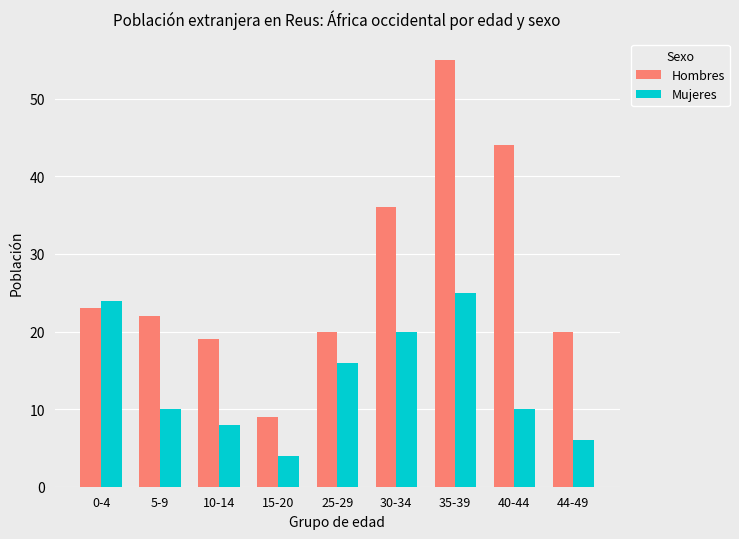

Reading left to right, extract all data points from this chart.

Hombres: 0-4=23	5-9=22	10-14=19	15-20=9	25-29=20	30-34=36	35-39=55	40-44=44	44-49=20
Mujeres: 0-4=24	5-9=10	10-14=8	15-20=4	25-29=16	30-34=20	35-39=25	40-44=10	44-49=6